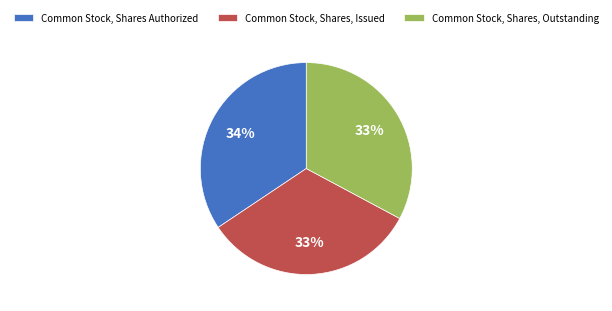

Which category has the biggest portion of the pie?

Common Stock, Shares Authorized